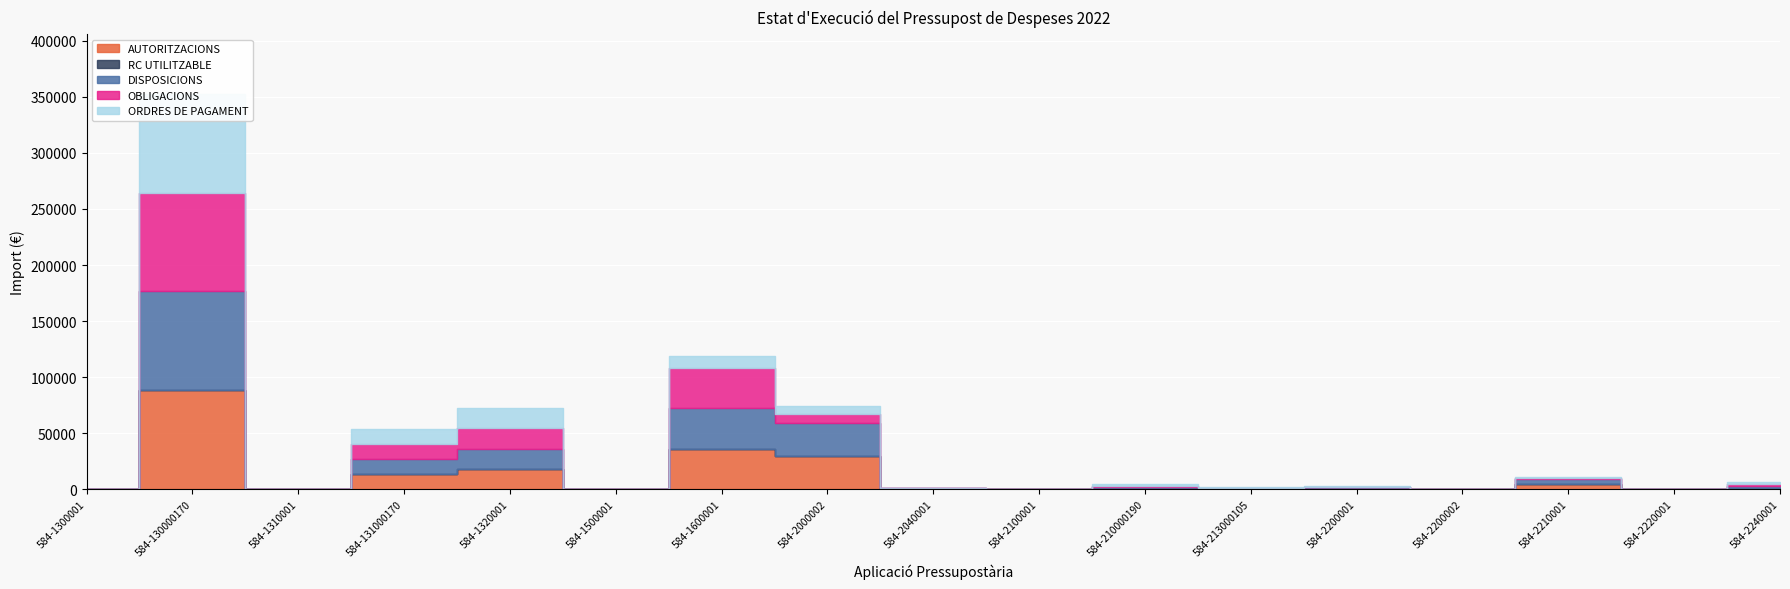

Rank the series at 584-2100001 from highest to lowest value.

AUTORITZACIONS, RC UTILITZABLE, DISPOSICIONS, OBLIGACIONS, ORDRES DE PAGAMENT